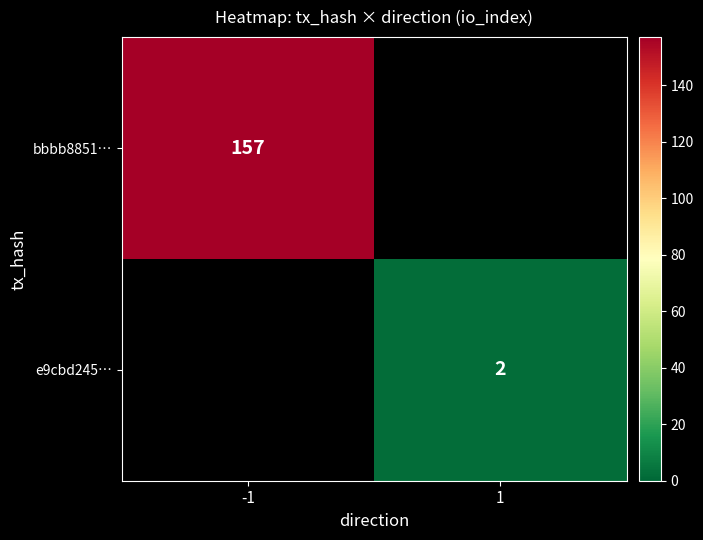

True or false: bbbb8851… has a value of 157 at -1.

True